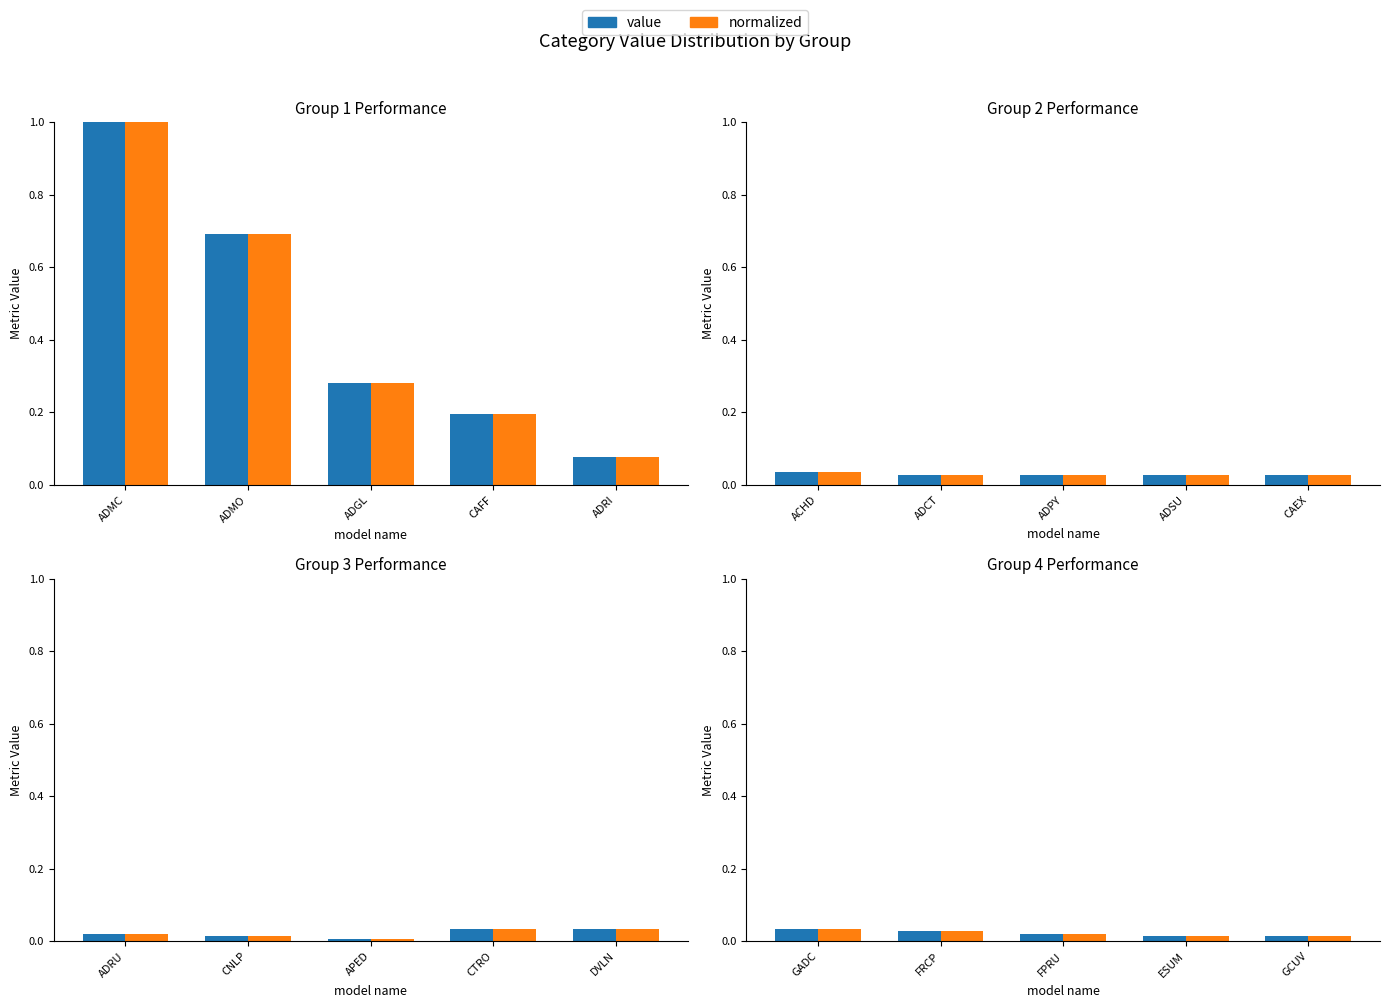

What is the label of the 4th bar from the left?

ESUM